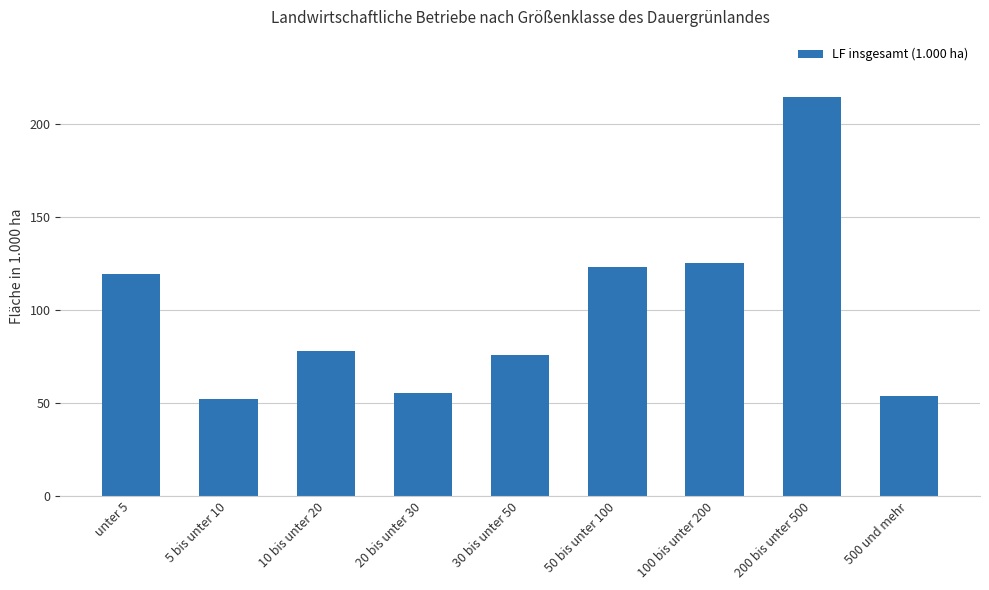

Between 20 bis unter 30 and 200 bis unter 500, which is larger?

200 bis unter 500